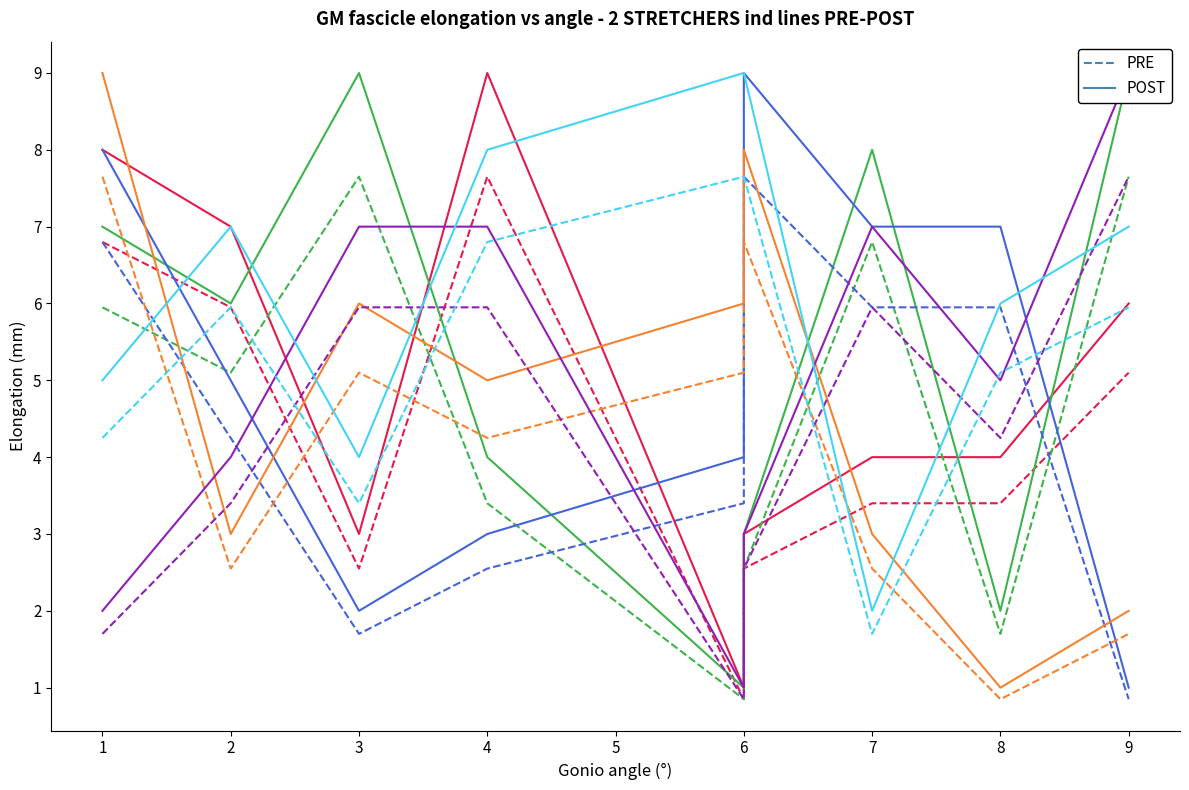

True or false: PRE has more than 2 interior local peaks.

False